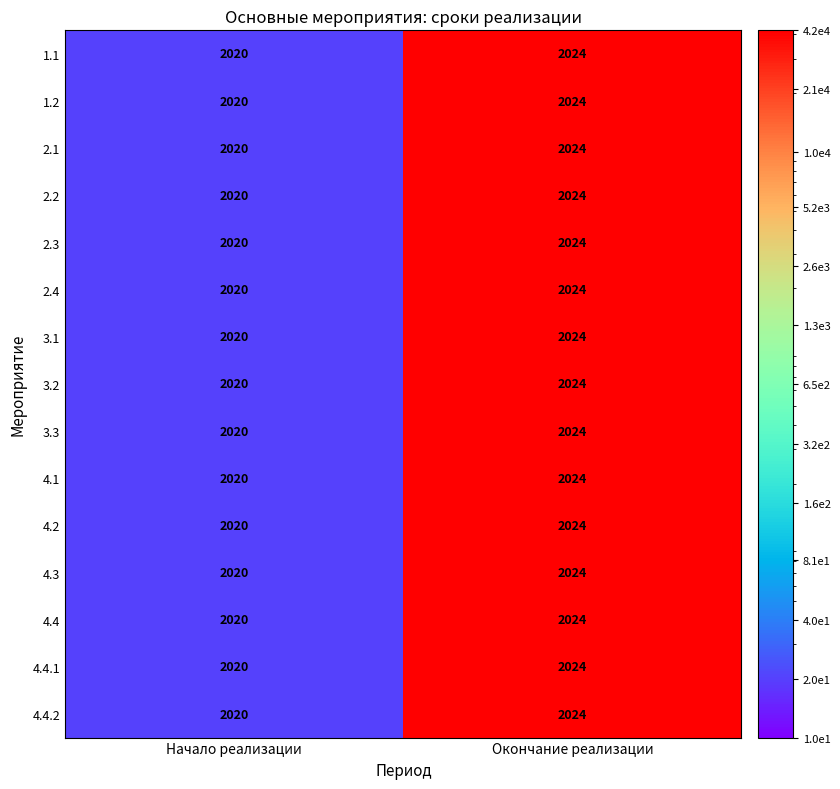

Reading left to right, what are all the values shown in this chart?

1.1: 2020	2024
1.2: 2020	2024
2.1: 2020	2024
2.2: 2020	2024
2.3: 2020	2024
2.4: 2020	2024
3.1: 2020	2024
3.2: 2020	2024
3.3: 2020	2024
4.1: 2020	2024
4.2: 2020	2024
4.3: 2020	2024
4.4: 2020	2024
4.4.1: 2020	2024
4.4.2: 2020	2024